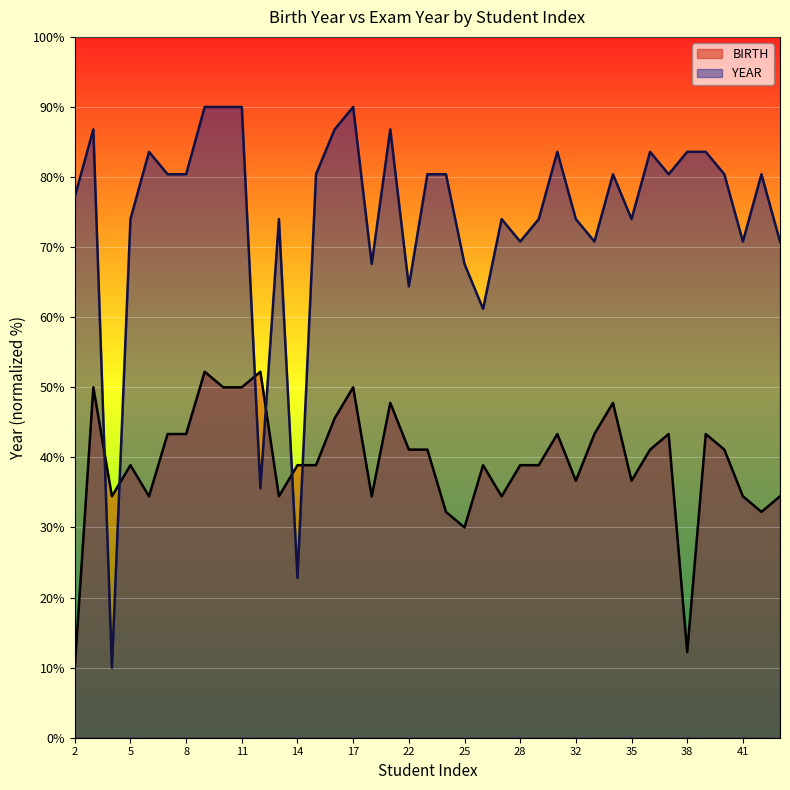

List the labels in order of YEAR value, smallest first.

4, 14, 12, 26, 22, 18, 25, 28, 33, 41, 43, 5, 13, 27, 29, 32, 35, 2, 7, 8, 15, 23, 24, 34, 37, 40, 42, 6, 30, 36, 38, 39, 3, 16, 19, 9, 10, 11, 17